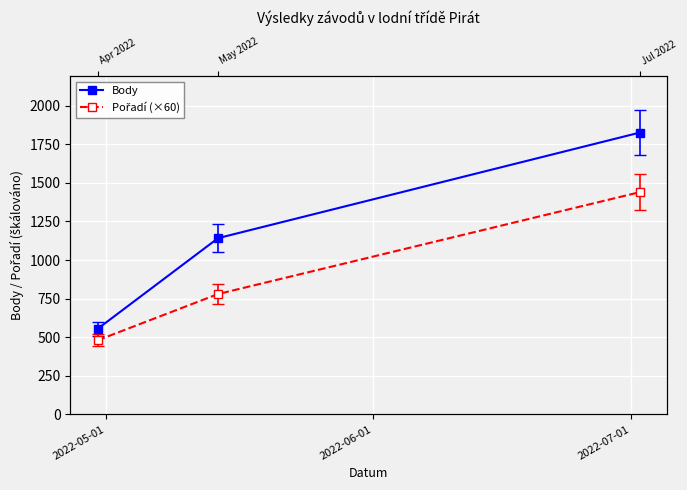

What is the spread (max minus min) of values at 2022-05-01?

74